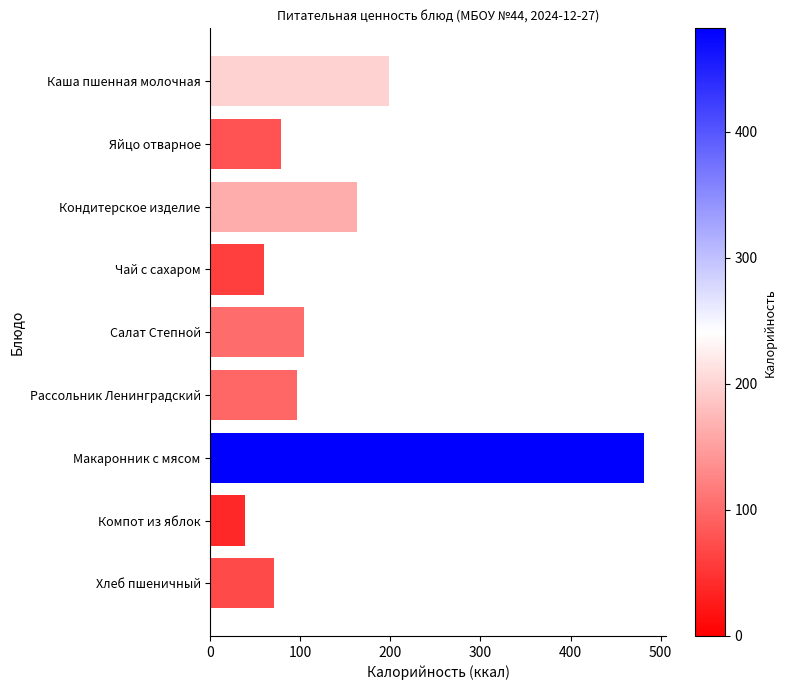

How many data points are less than 96?

4